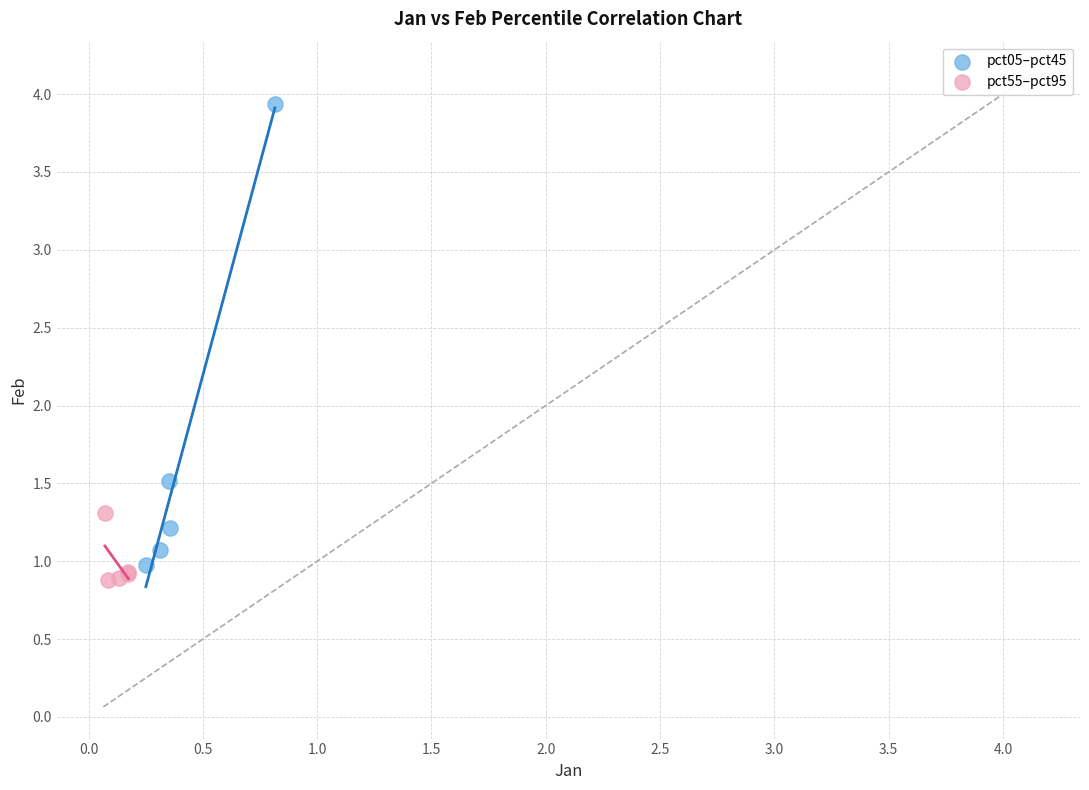

Which series has the widest spread of Y values?

pct05–pct45